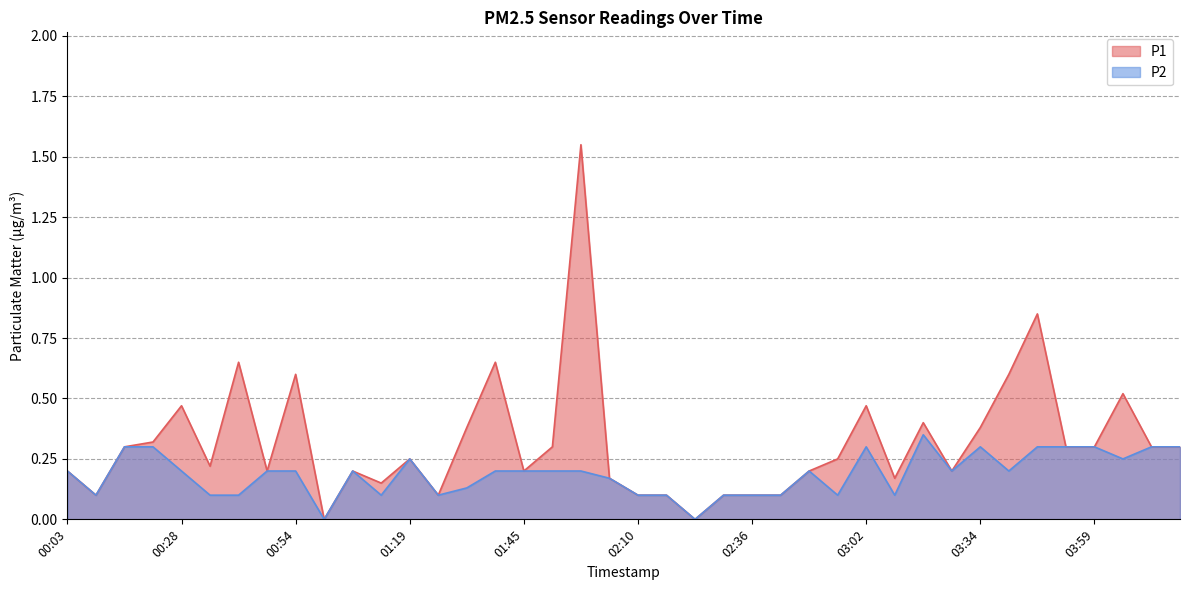

Reading right to left, what are all the values shown in this chart?

P1: 0.3	0.3	0.5	0.3	0.3	0.8	0.6	0.4	0.2	0.4	0.2	0.5	0.2	0.2	0.1	0.1	0.1	0.0	0.1	0.1	0.2	1.6	0.3	0.2	0.7	0.4	0.1	0.2	0.1	0.2	0.0	0.6	0.2	0.7	0.2	0.5	0.3	0.3	0.1	0.2
P2: 0.3	0.3	0.2	0.3	0.3	0.3	0.2	0.3	0.2	0.3	0.1	0.3	0.1	0.2	0.1	0.1	0.1	0.0	0.1	0.1	0.2	0.2	0.2	0.2	0.2	0.1	0.1	0.2	0.1	0.2	0.0	0.2	0.2	0.1	0.1	0.2	0.3	0.3	0.1	0.2